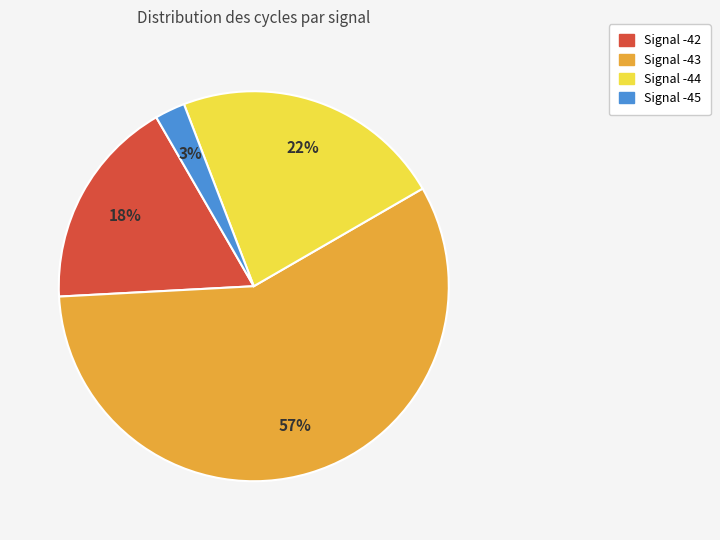

Is there any slice that represents more than half of the pie?

Yes